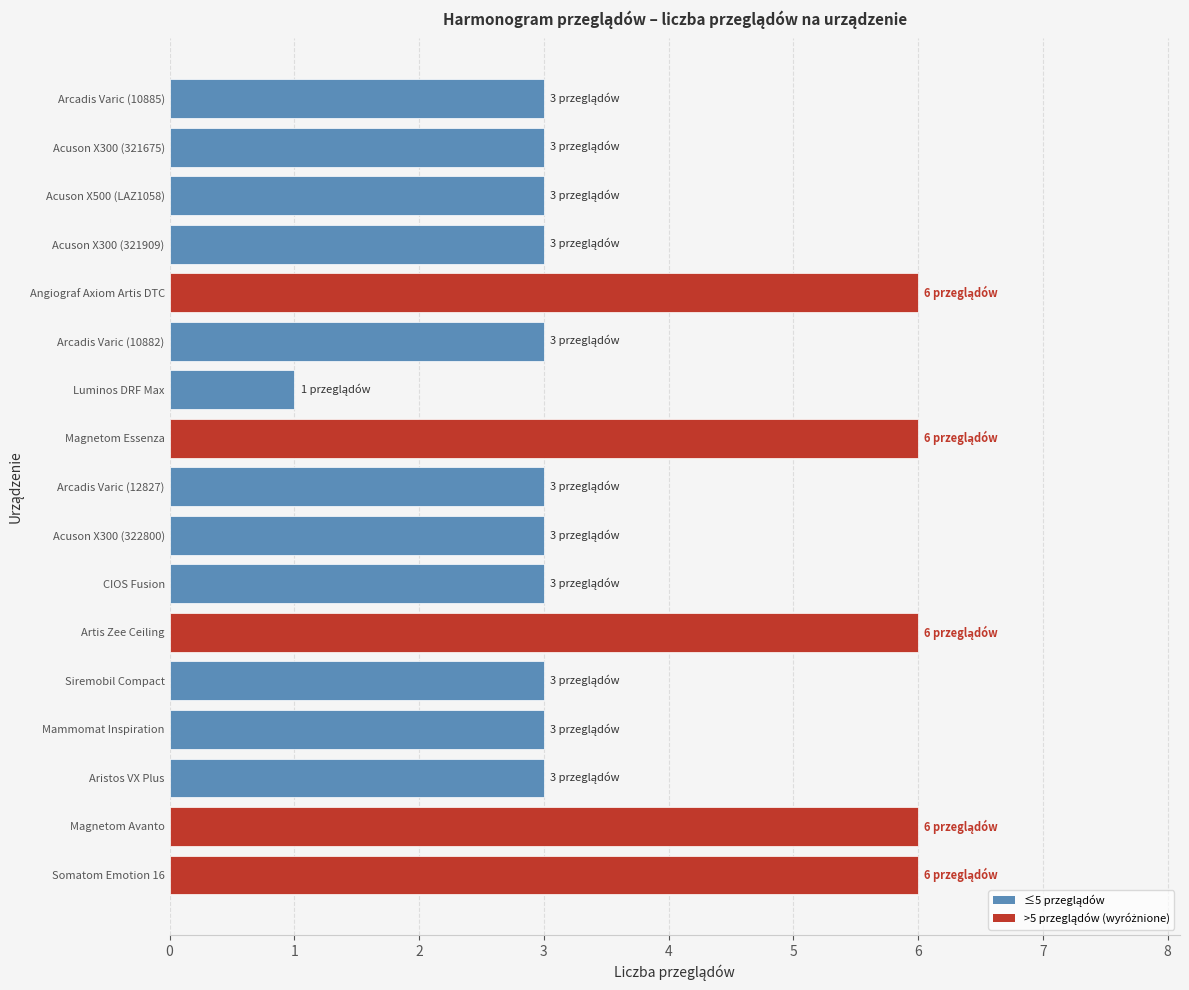

Reading top to bottom, list all the values displayed in this chart.

Arcadis Varic (10885)=3	Acuson X300 (321675)=3	Acuson X500 (LAZ1058)=3	Acuson X300 (321909)=3	Angiograf Axiom Artis DTC=6	Arcadis Varic (10882)=3	Luminos DRF Max=1	Magnetom Essenza=6	Arcadis Varic (12827)=3	Acuson X300 (322800)=3	CIOS Fusion=3	Artis Zee Ceiling=6	Siremobil Compact=3	Mammomat Inspiration=3	Aristos VX Plus=3	Magnetom Avanto=6	Somatom Emotion 16=6